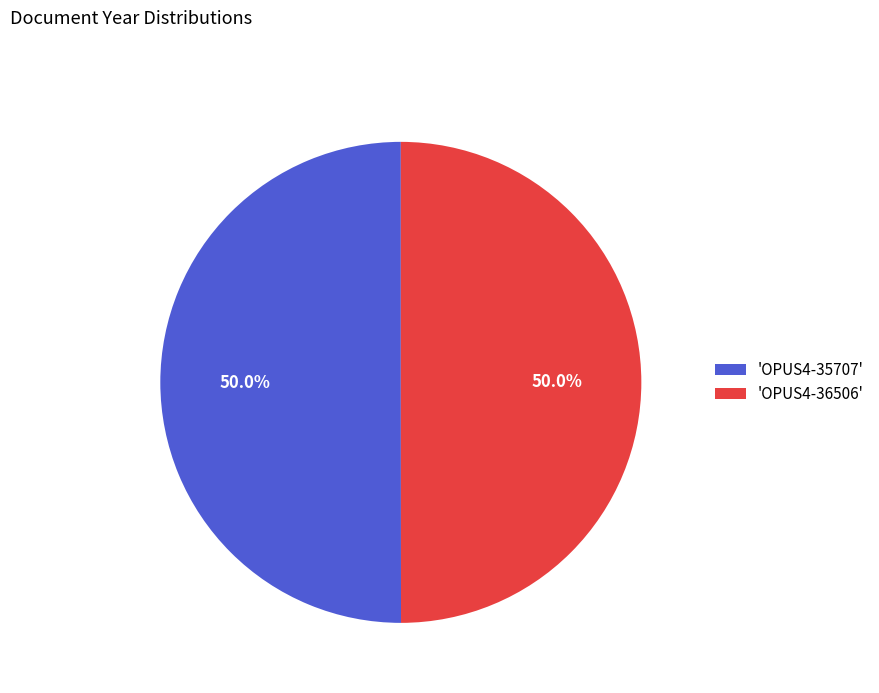

How much of the chart is everything except 'OPUS4-35707'?

50.0%